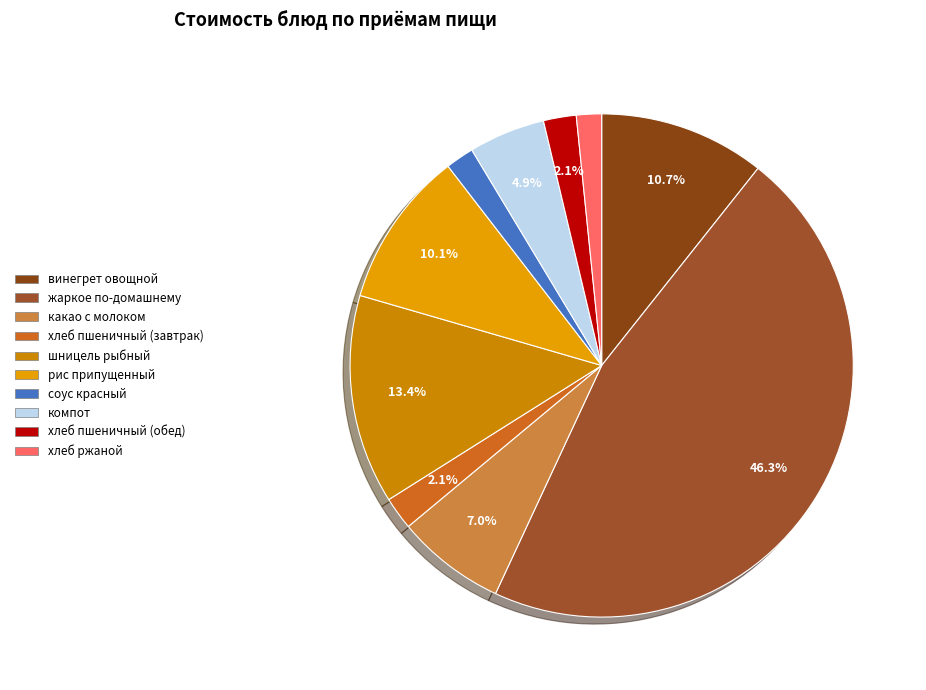

How many slices are in this pie chart?

10